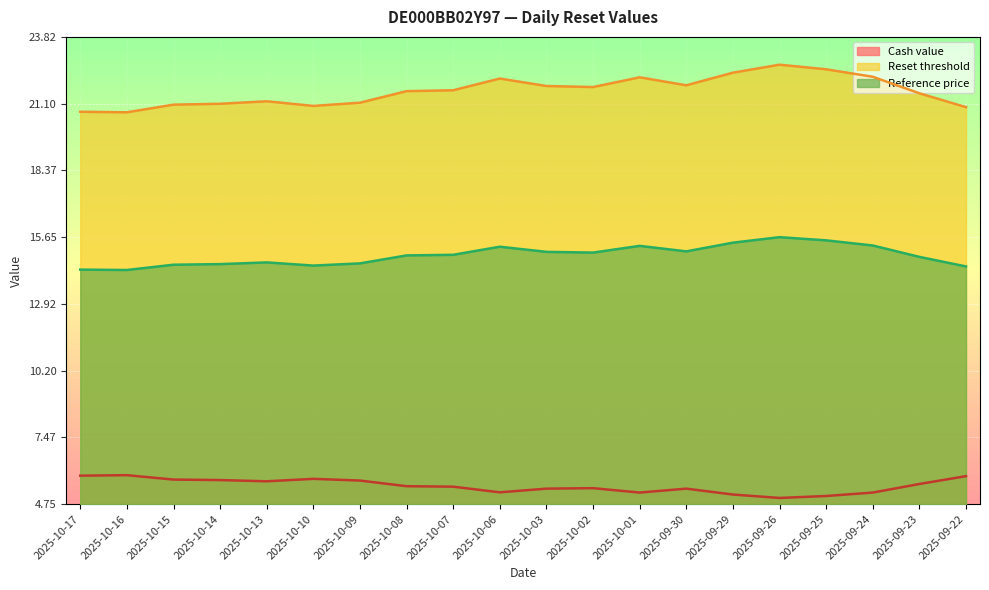

What is the sum of all Reset threshold values?

432.1